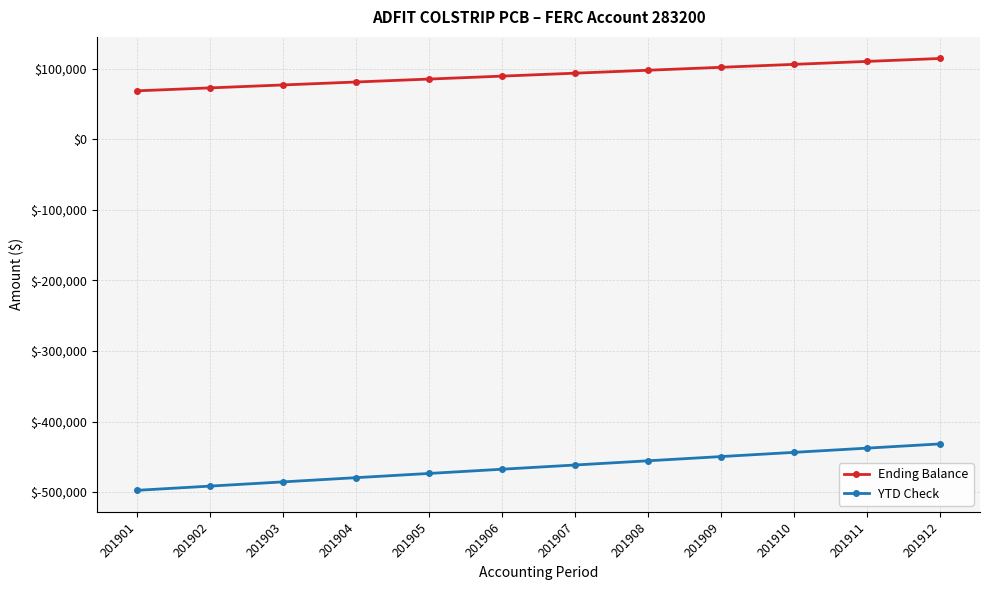

Read the Ending Balance value at 201903.

77007.1